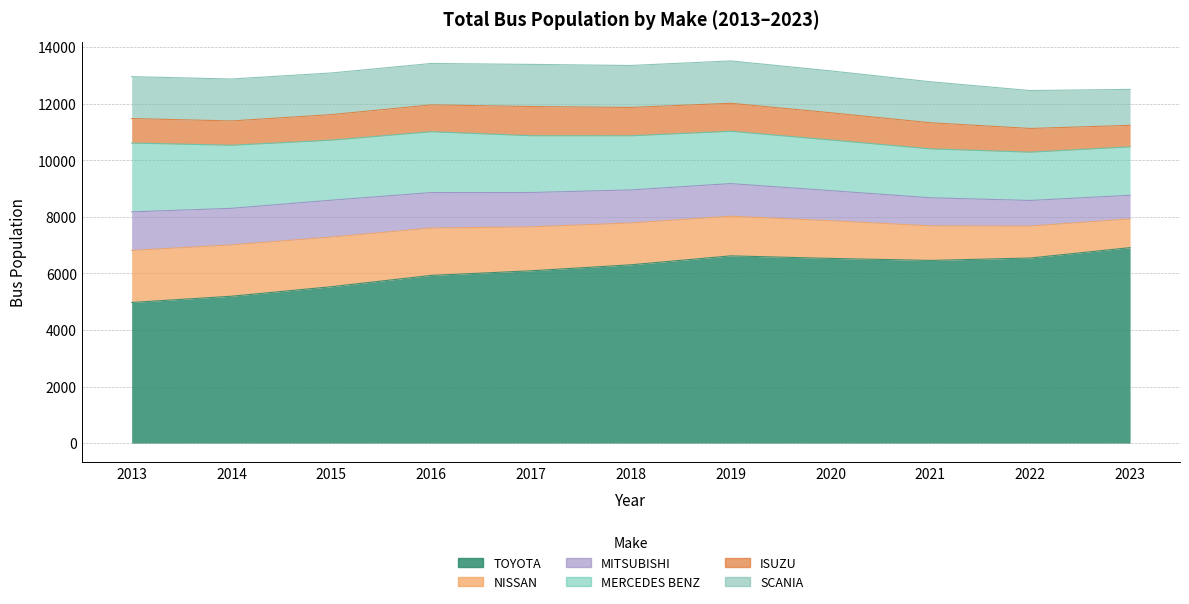

The ISUZU series shows 1033 at 2017. True or false?

True